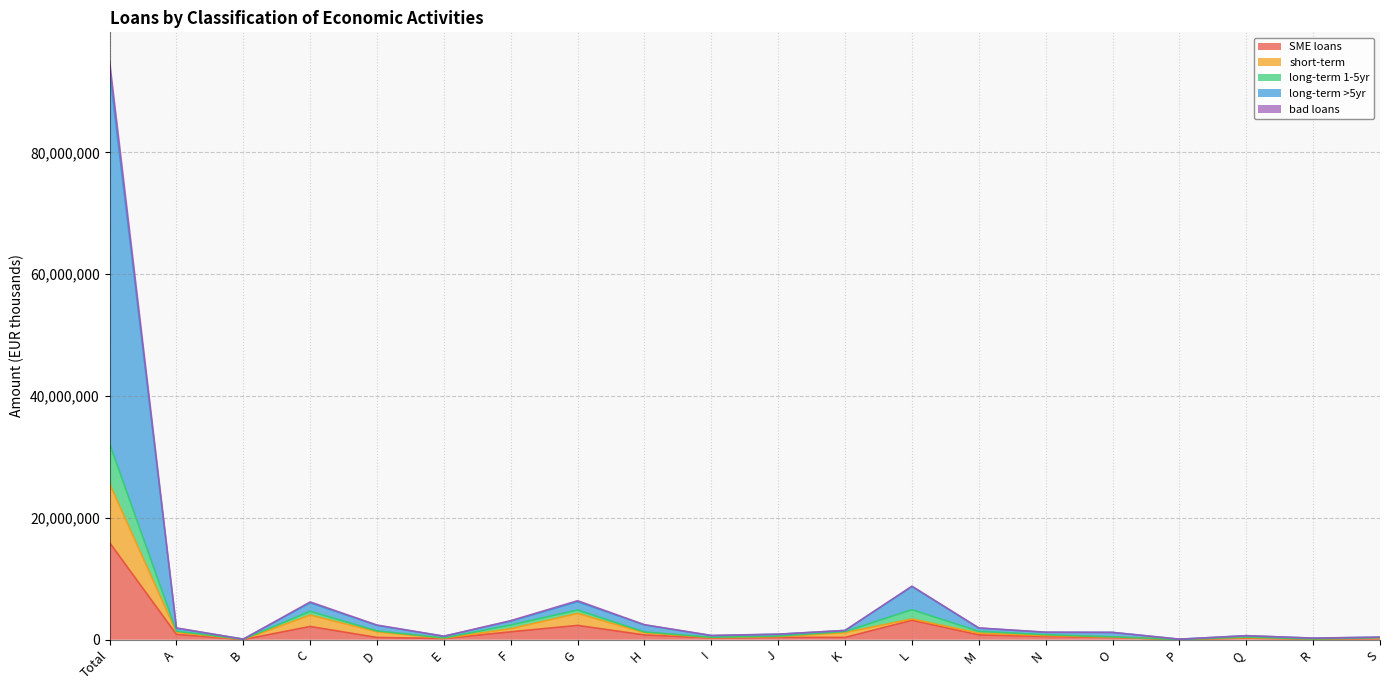

What is the value of the short-term point at the 14th from the left?

1083211